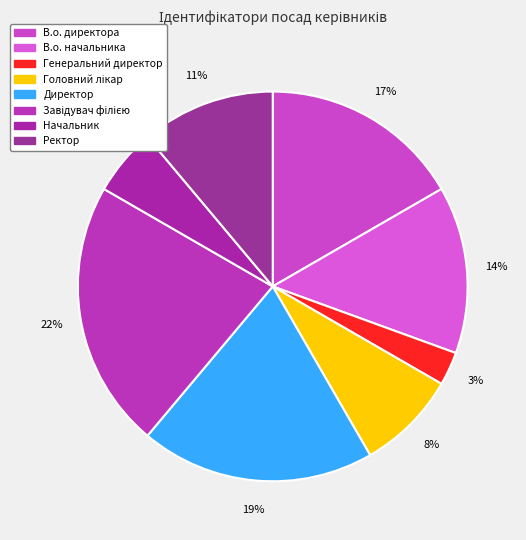

Rank the categories by value from lowest to highest.

Генеральний директор, Начальник, Головний лікар, Ректор, В.о. начальника, В.о. директора, Директор, Завідувач філією